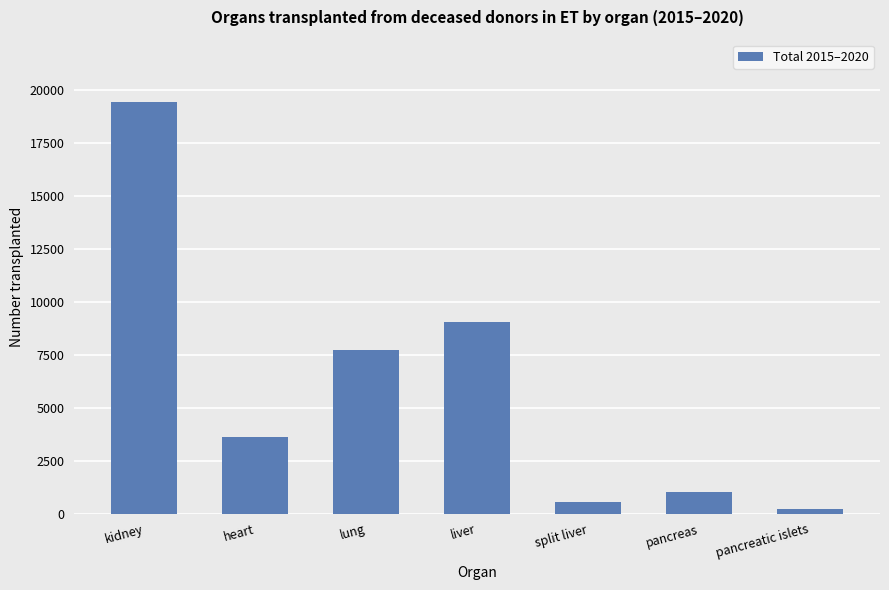

Where is the data nearest to the value 9822?

liver